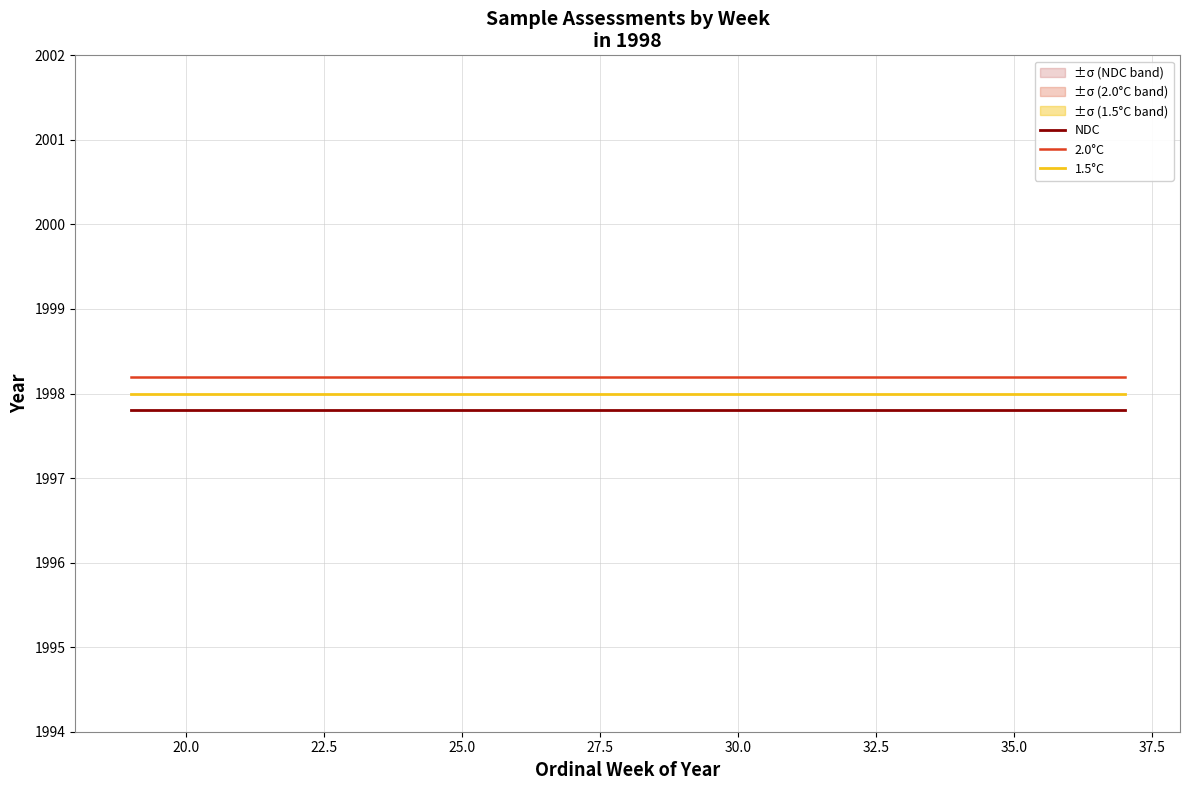

What is the highest value of the 1.5°C series?

1998.0